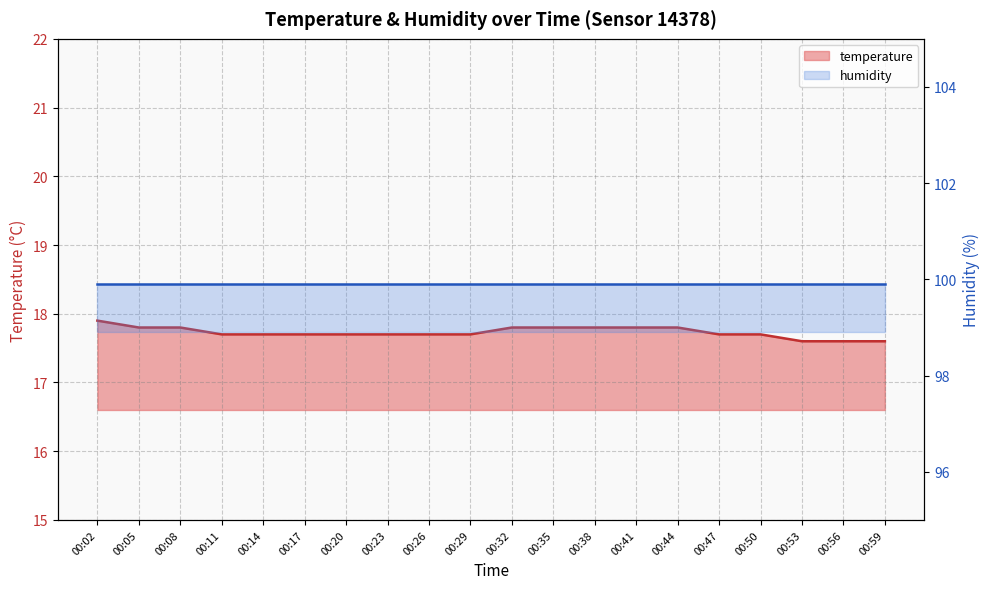

At which label is the value closest to 17?

00:53